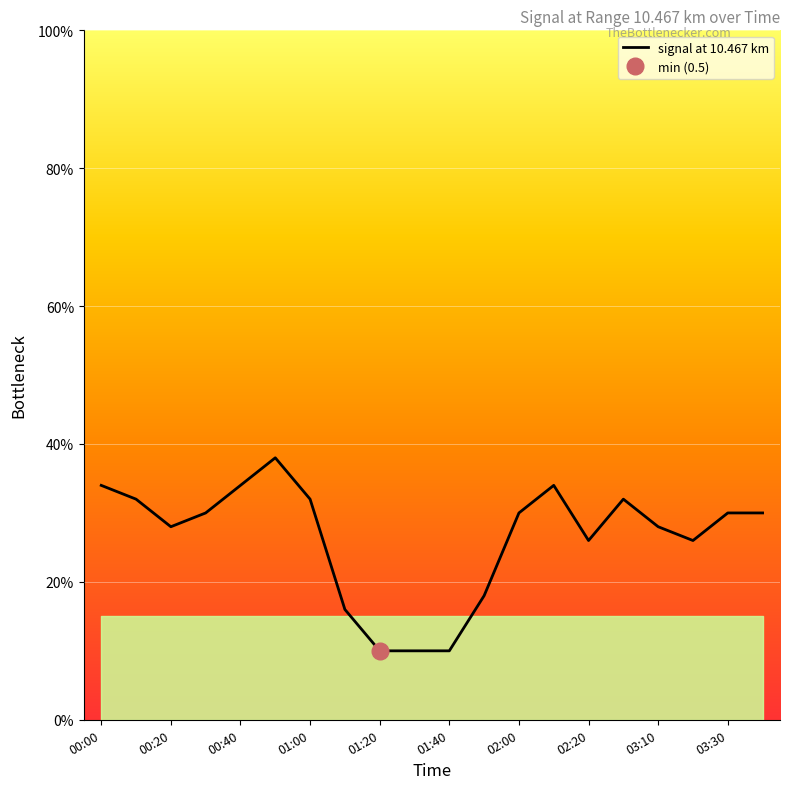

True or false: the data has more than 2 interior local peaks.

True